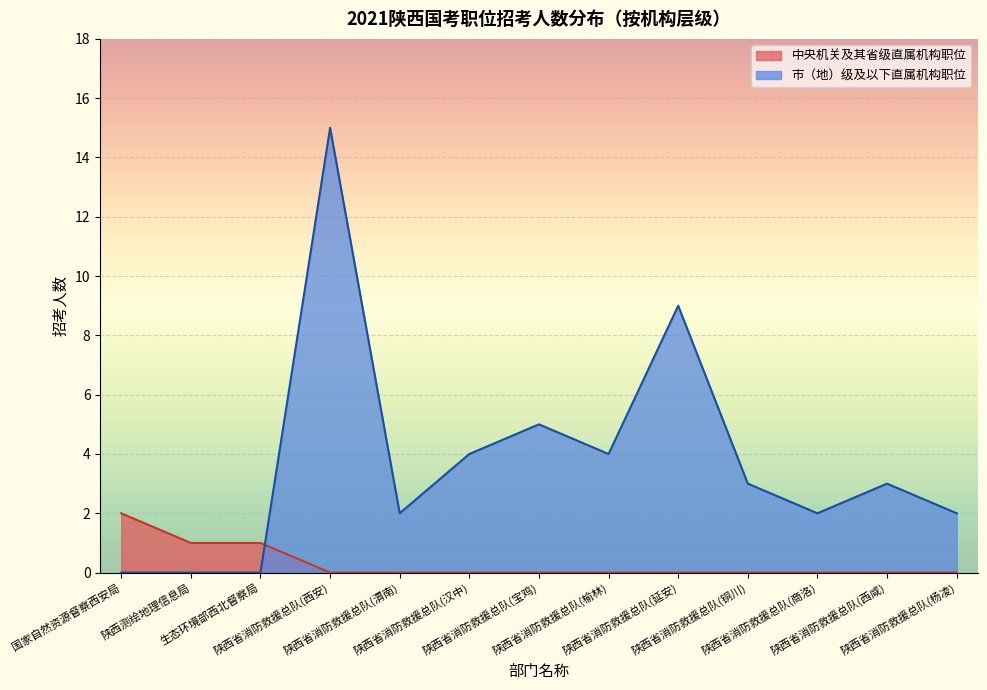

The value of 市（地）级及以下直属机构职位 at 300110001033 is 1. True or false?

False